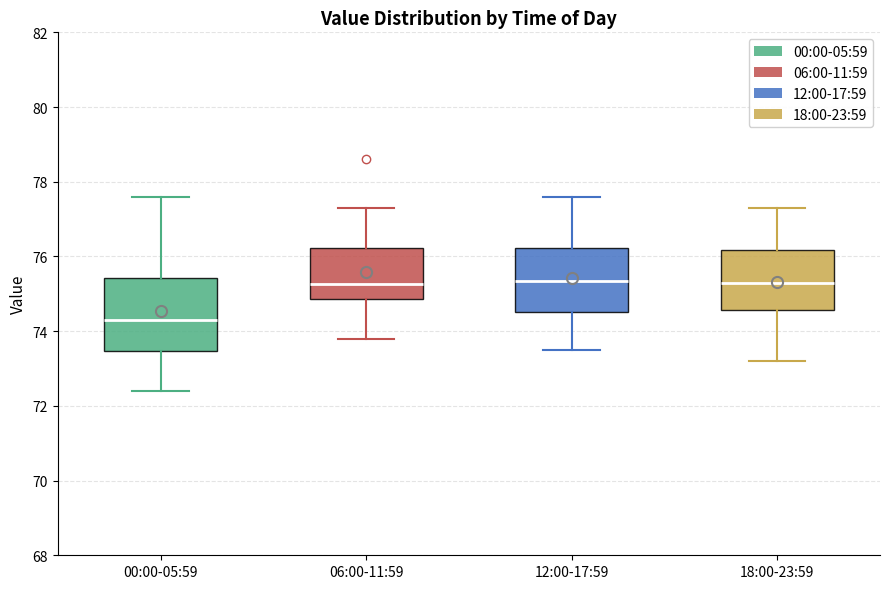

Reading left to right, read every box against the y-axis: the position of its median line, the range the box covers, and the ends of its whiskers. The values are not printed on the chart, so give them approximately, as read against the axis.

00:00-05:59: median 74.4, box 73.4 to 75.4, whiskers 72.4 to 77.6
06:00-11:59: median 75.2, box 74.8 to 76.2, whiskers 73.8 to 77.4
12:00-17:59: median 75.4, box 74.6 to 76.2, whiskers 73.6 to 77.6
18:00-23:59: median 75.4, box 74.6 to 76.2, whiskers 73.2 to 77.4